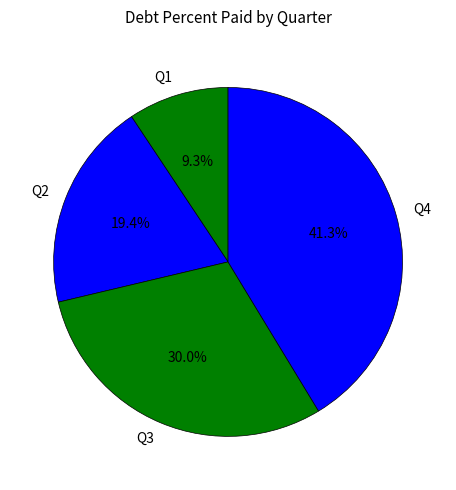

Rank the categories by value from highest to lowest.

Q4, Q3, Q2, Q1